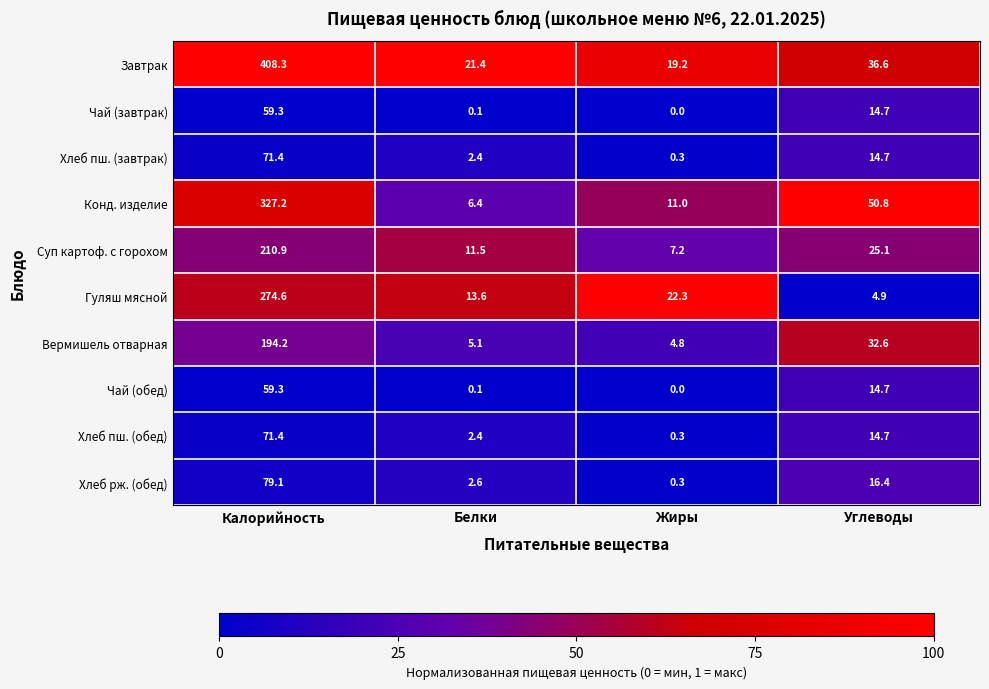

True or false: Суп картоф. с горохом has a value of 37.0 at Углеводы.

False